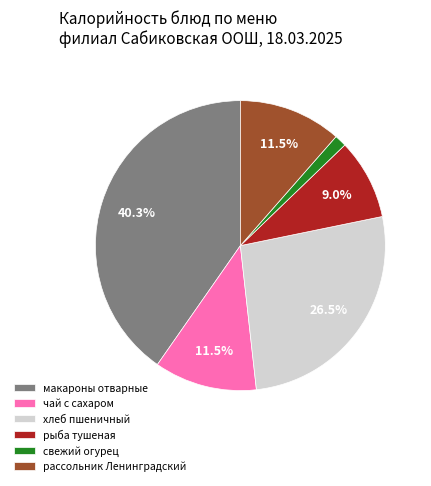

Combined, what portion of the pie is макароны отварные and рыба тушеная?

49.3%